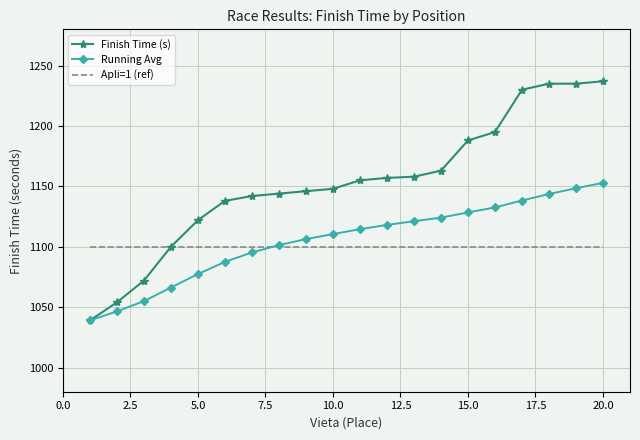

Rank the series by their maximum value, from lowest to highest.

Apli=1 (ref), Running Avg, Finish Time (s)